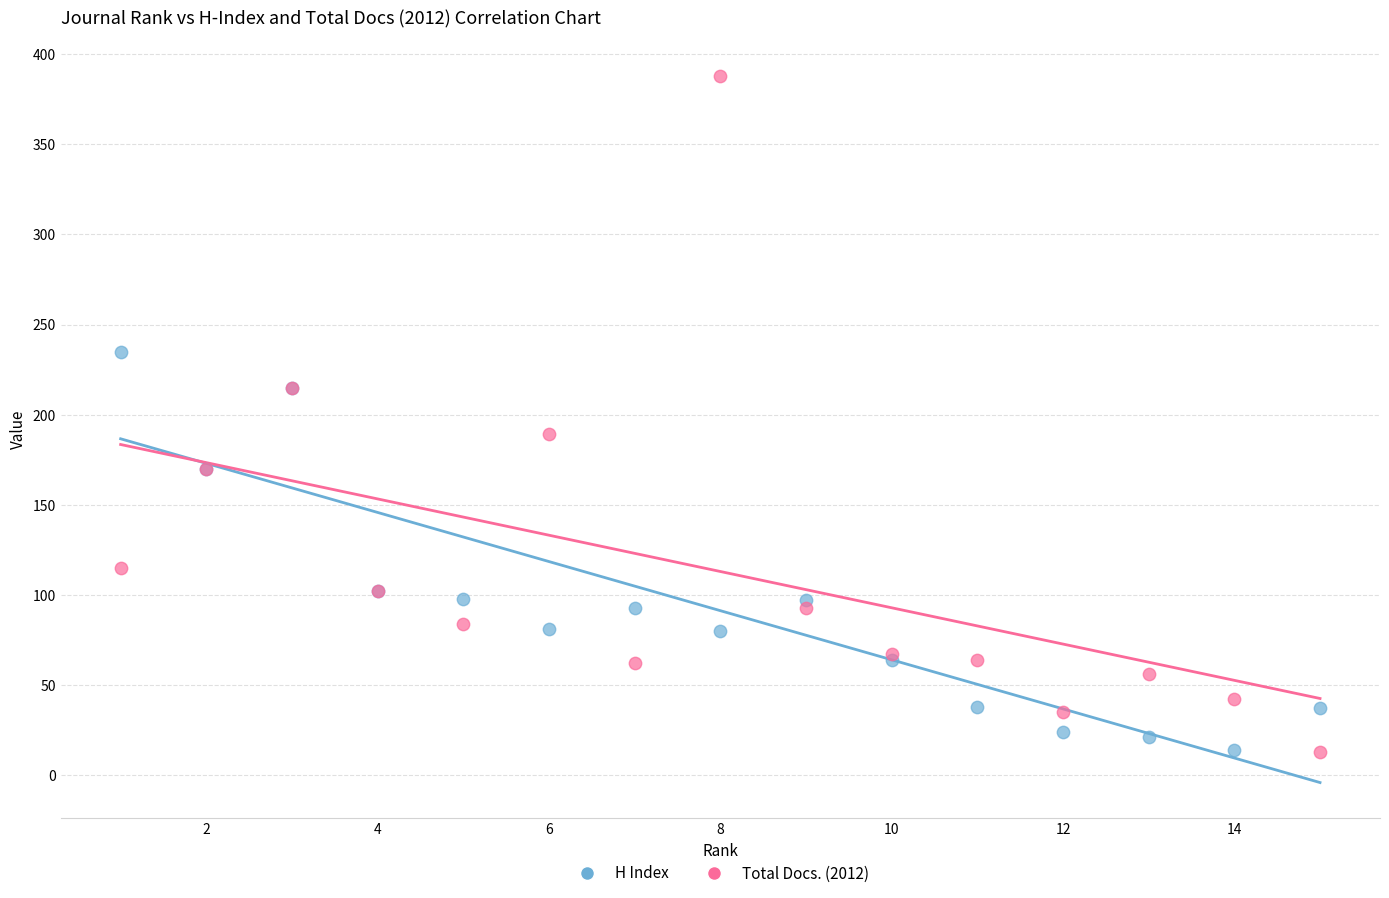

Which series reaches the maximum Y coordinate?

Total Docs. (2012)